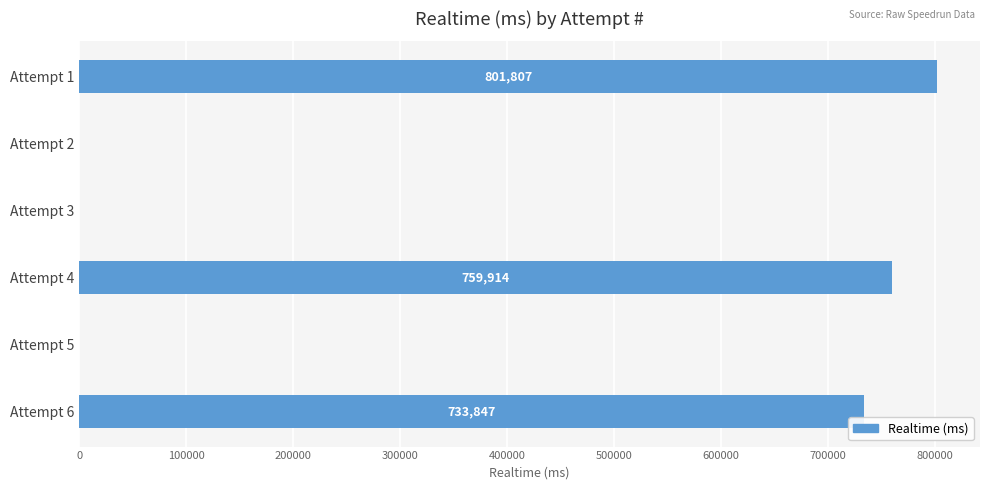

What is the sum of all values?

2295568